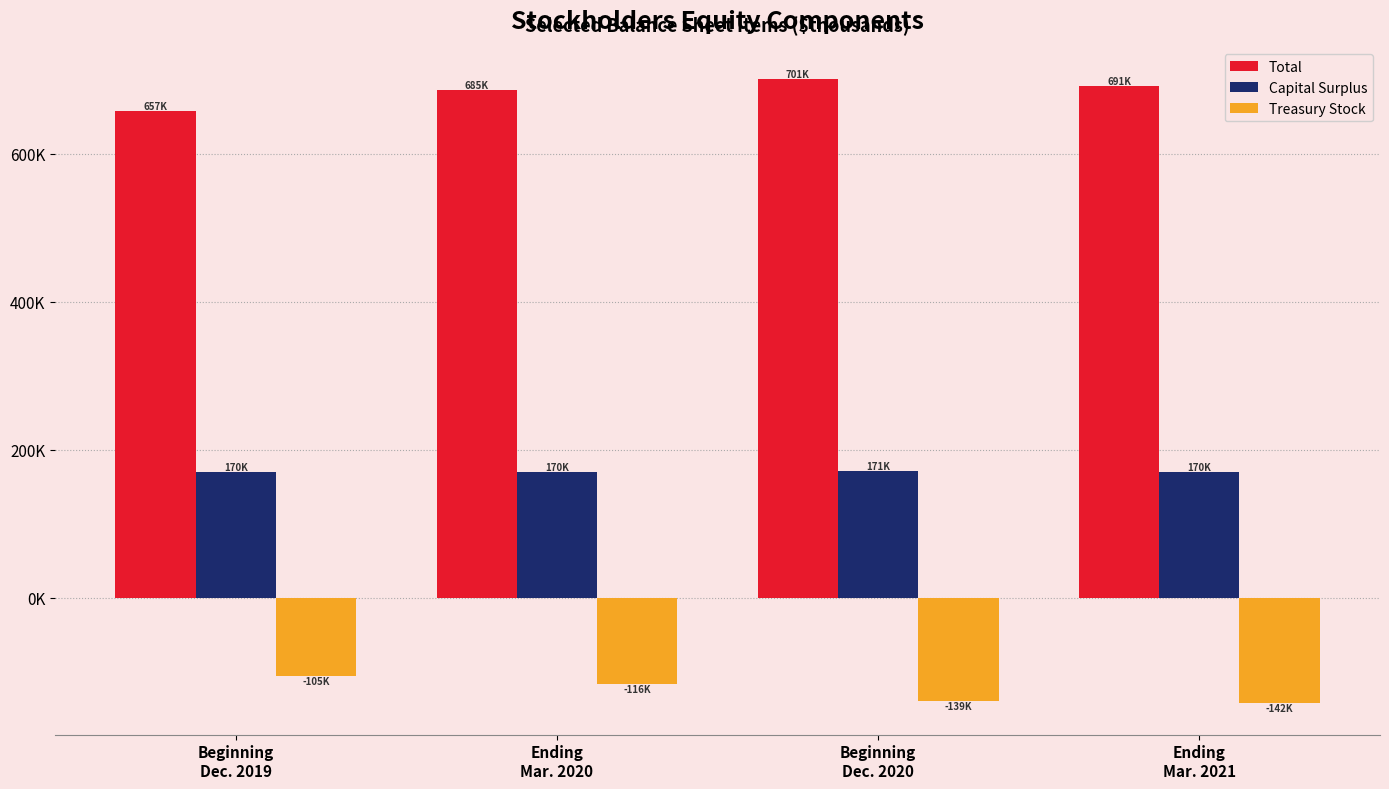

At which category is the sum across all series the highest?

Ending
Mar. 2020